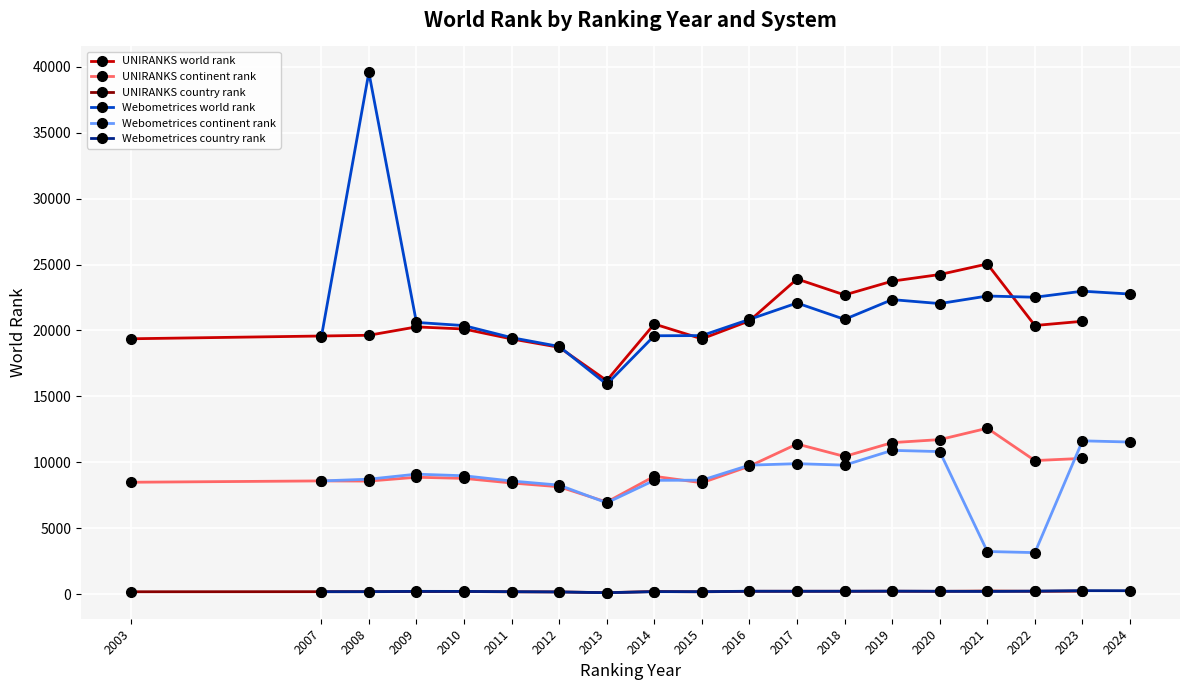

The Webometrices country rank series shows 208 at 2020. True or false?

True